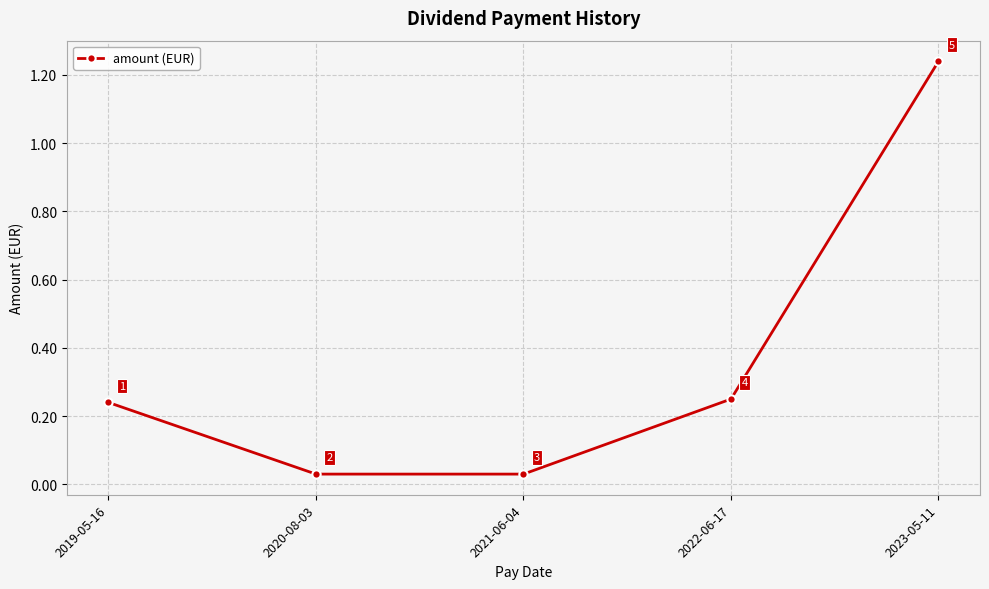

True or false: the data has more than 2 interior local peaks.

False